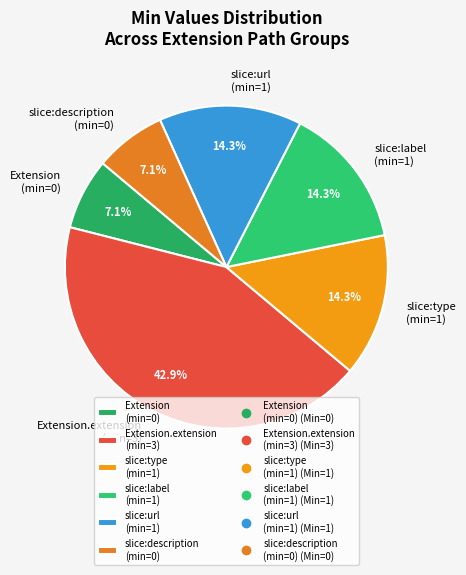

Count the number of slices in the pie.

6